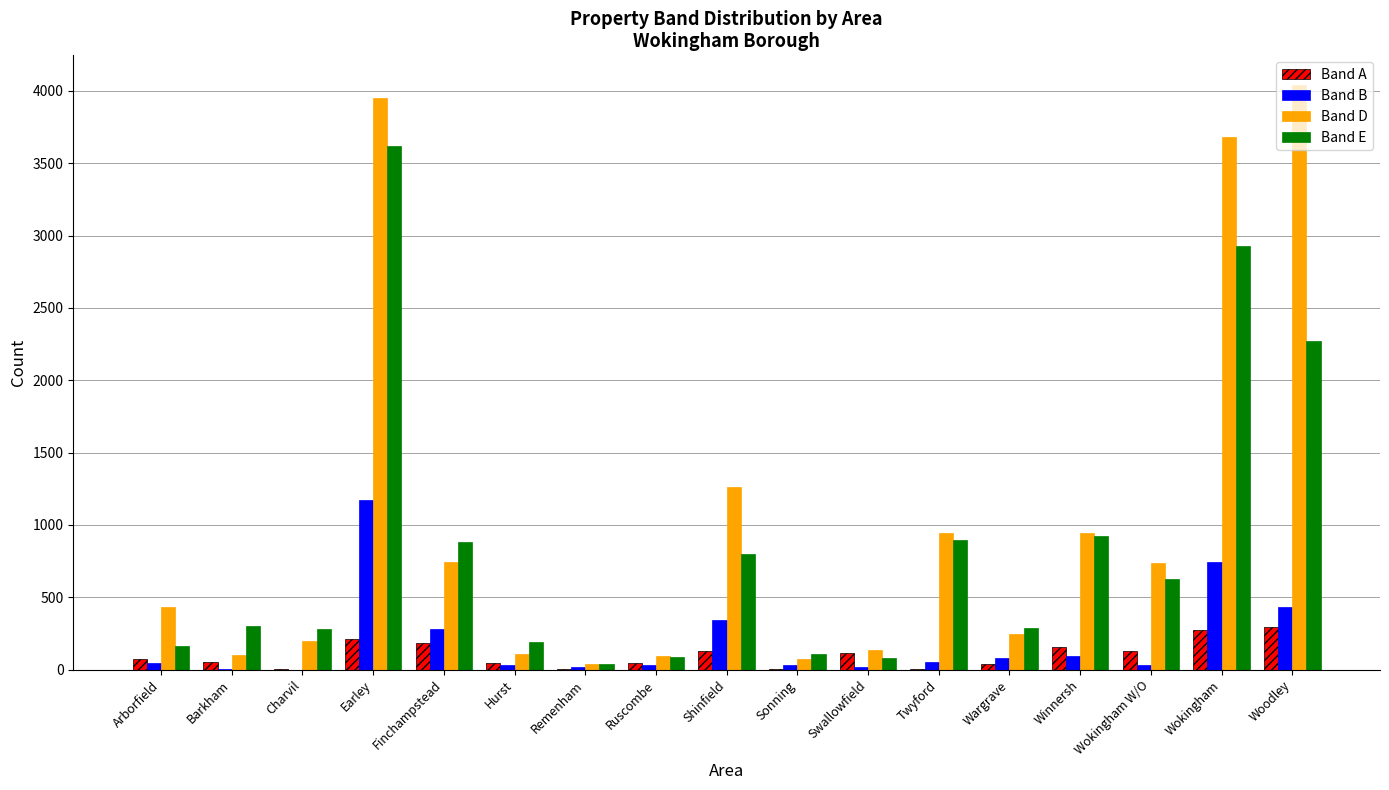

What are all the series names shown in the legend?

Band A, Band B, Band D, Band E